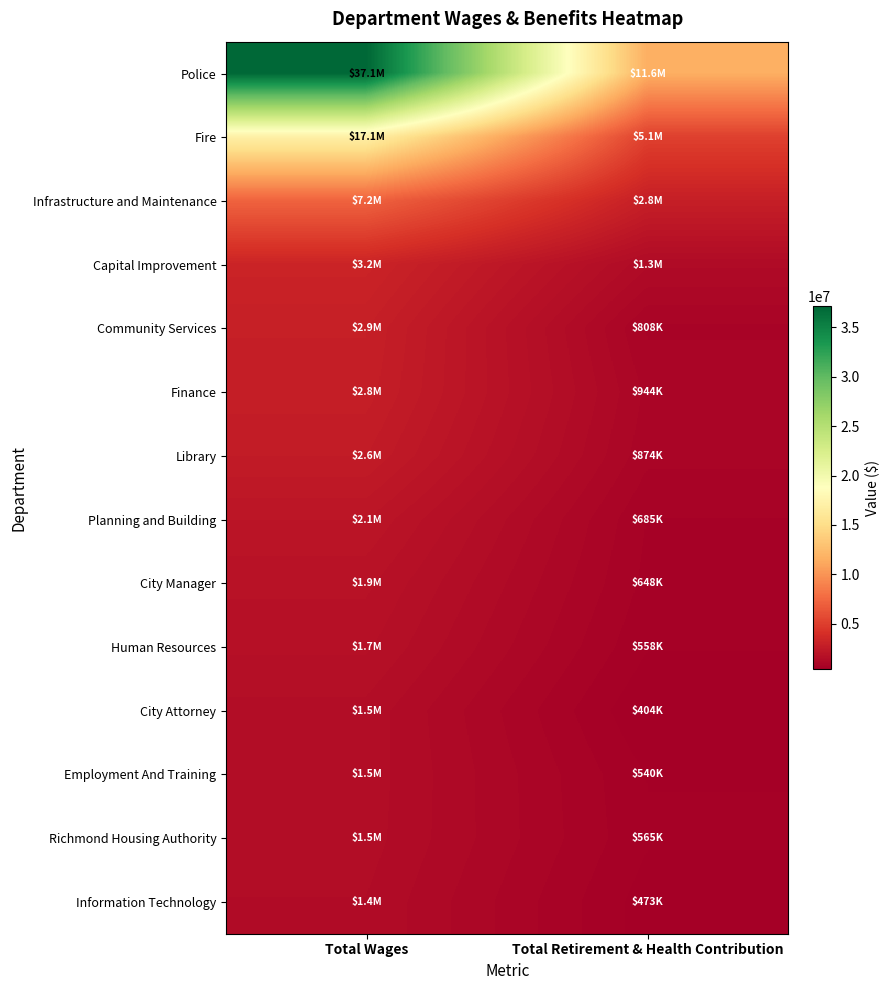

At which category is the sum across all series the highest?

Total Wages